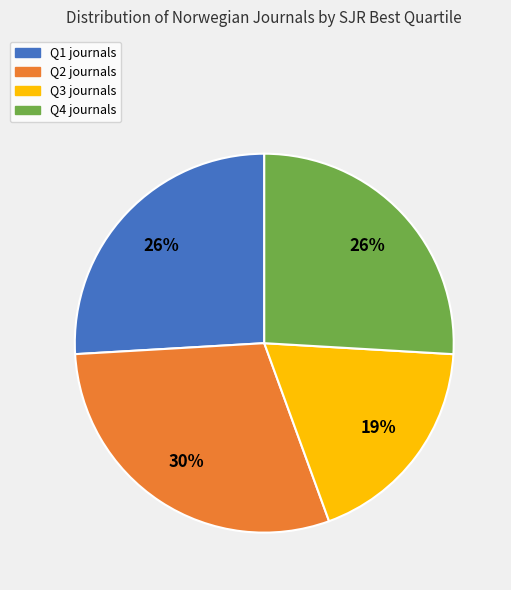

Is the sum of Q1 journals and Q3 journals greater than half?

No